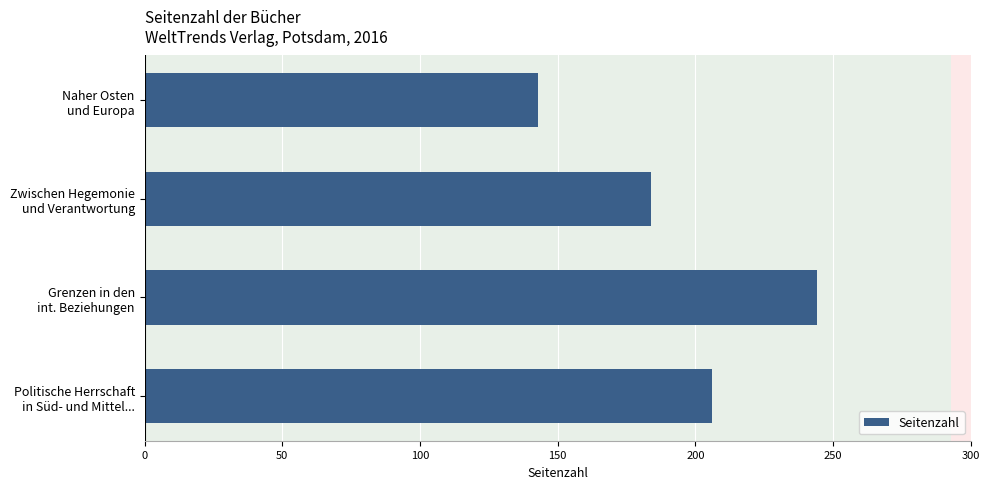

Reading top to bottom, extract all data points from this chart.

143	184	244	206